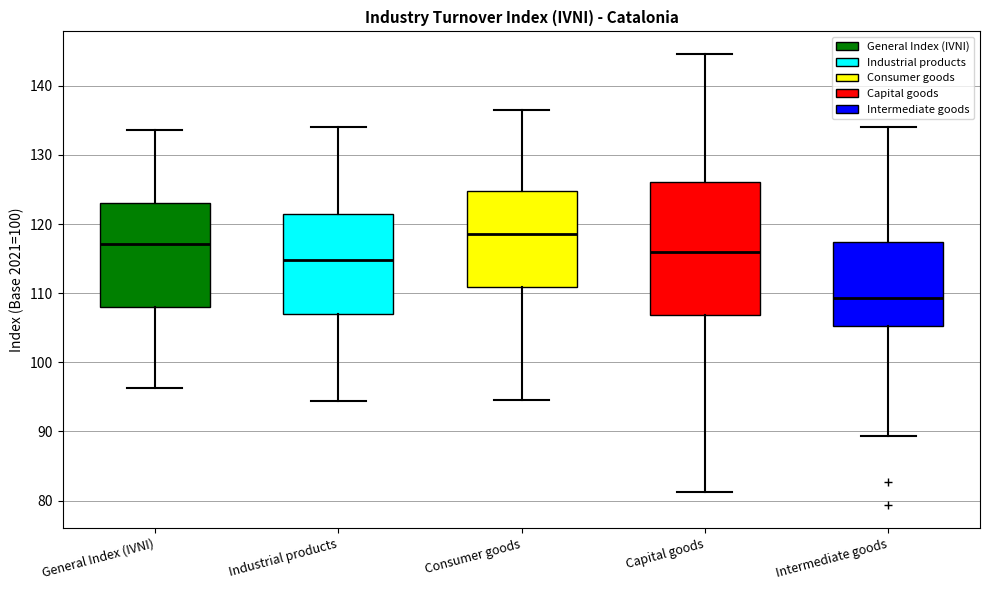

Reading left to right, transcribe this box plot: for each box, give where its median line is, the range the box spans, and where its two whiskers end, as read against the y-axis. The values are not printed on the chart, so give them approximately, as read against the axis.

General Index (IVNI): median 117, box 108 to 123, whiskers 96 to 134
Industrial products: median 115, box 107 to 121, whiskers 94 to 134
Consumer goods: median 119, box 111 to 125, whiskers 95 to 137
Capital goods: median 116, box 107 to 126, whiskers 81 to 145
Intermediate goods: median 109, box 105 to 117, whiskers 89 to 134